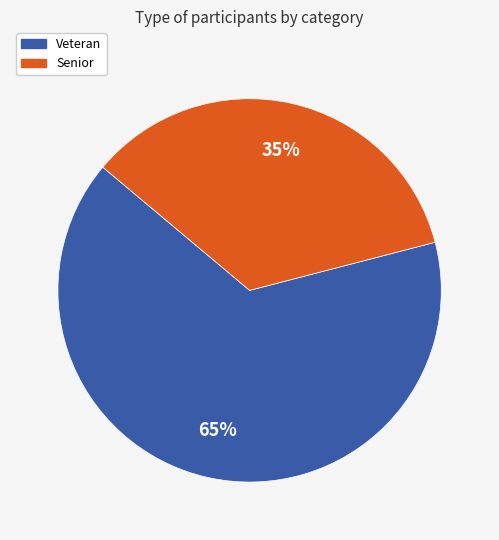

Which slice is the largest?

Veteran